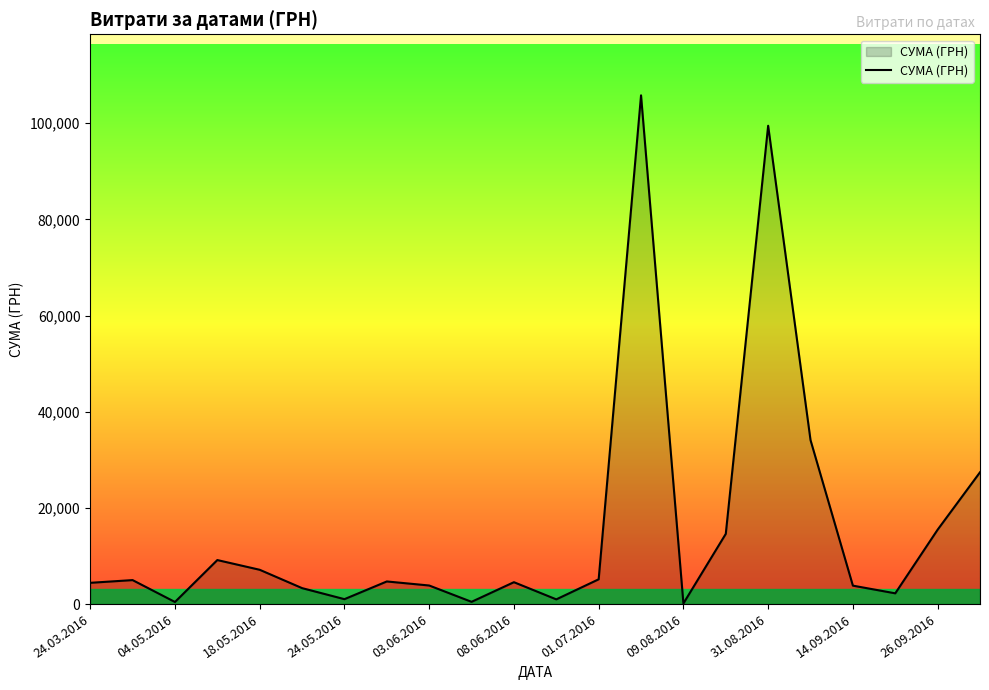

What is the maximum value shown in the chart?

105775.5